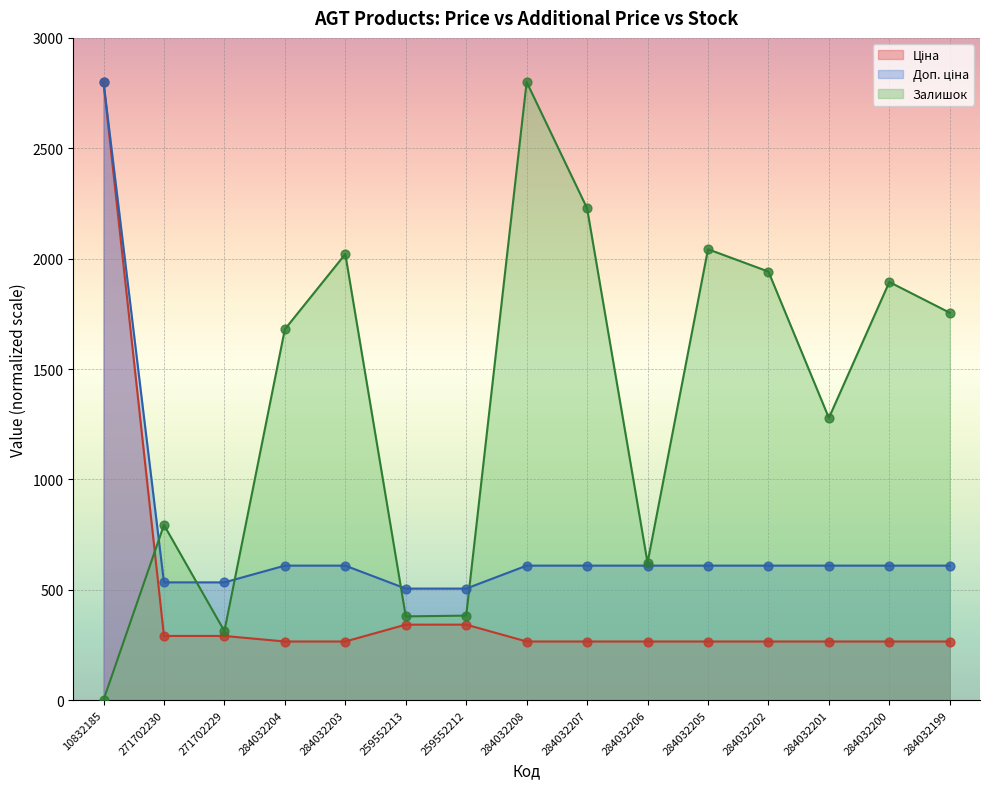

Which series reaches the maximum Y coordinate?

Ціна